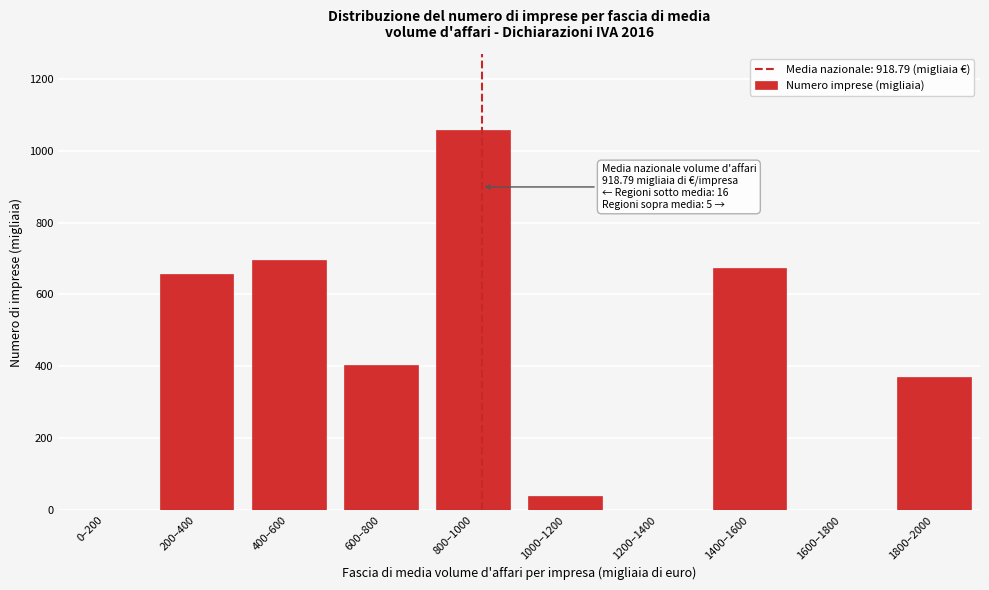

Reading left to right, list all the values displayed in this chart.

0–200=0.0	200–400=656.0	400–600=694.8	600–800=404.7	800–1000=1057.6	1000–1200=38.2	1200–1400=0.0	1400–1600=673.5	1600–1800=0.0	1800–2000=369.5